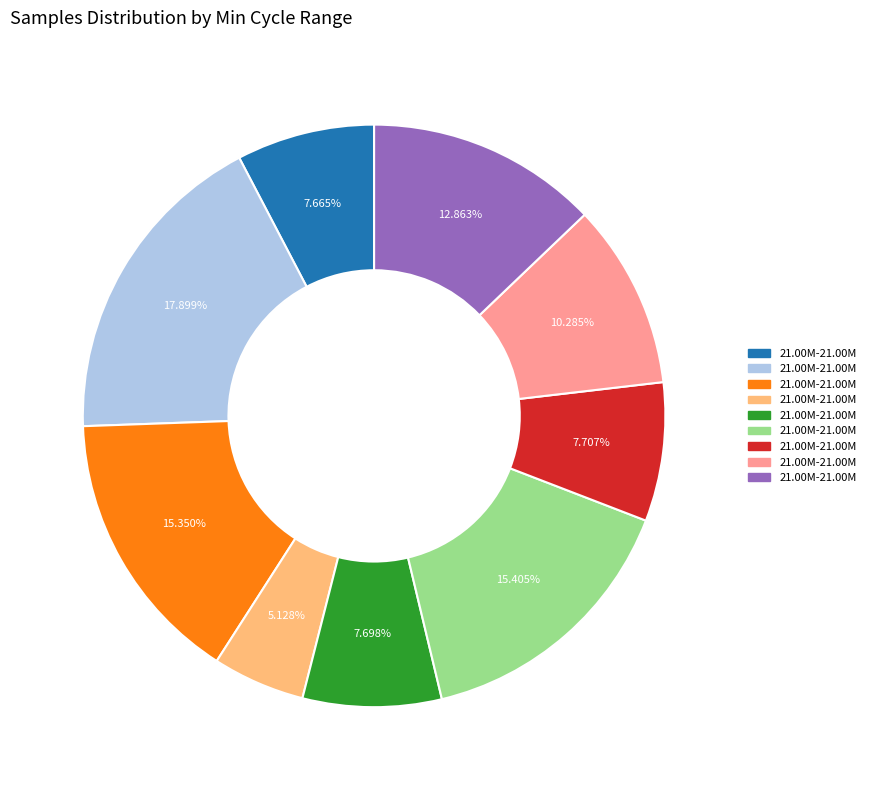

Is there a majority slice in this chart?

No